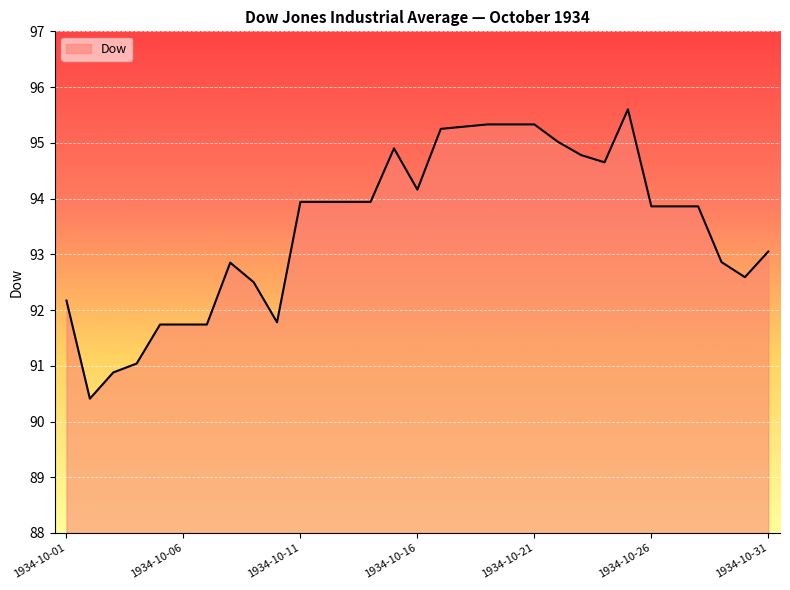

What is the maximum value shown in the chart?

95.6